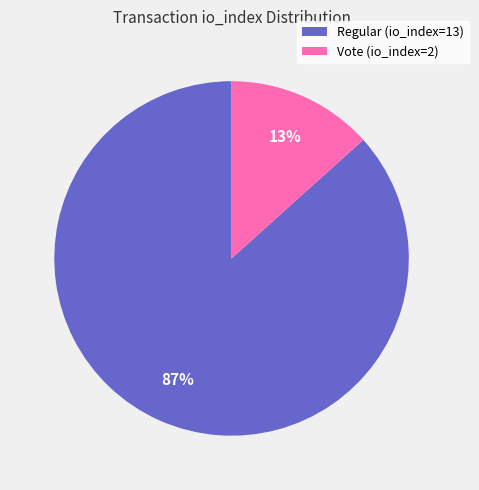

Which slice is the largest?

Regular (io_index=13)